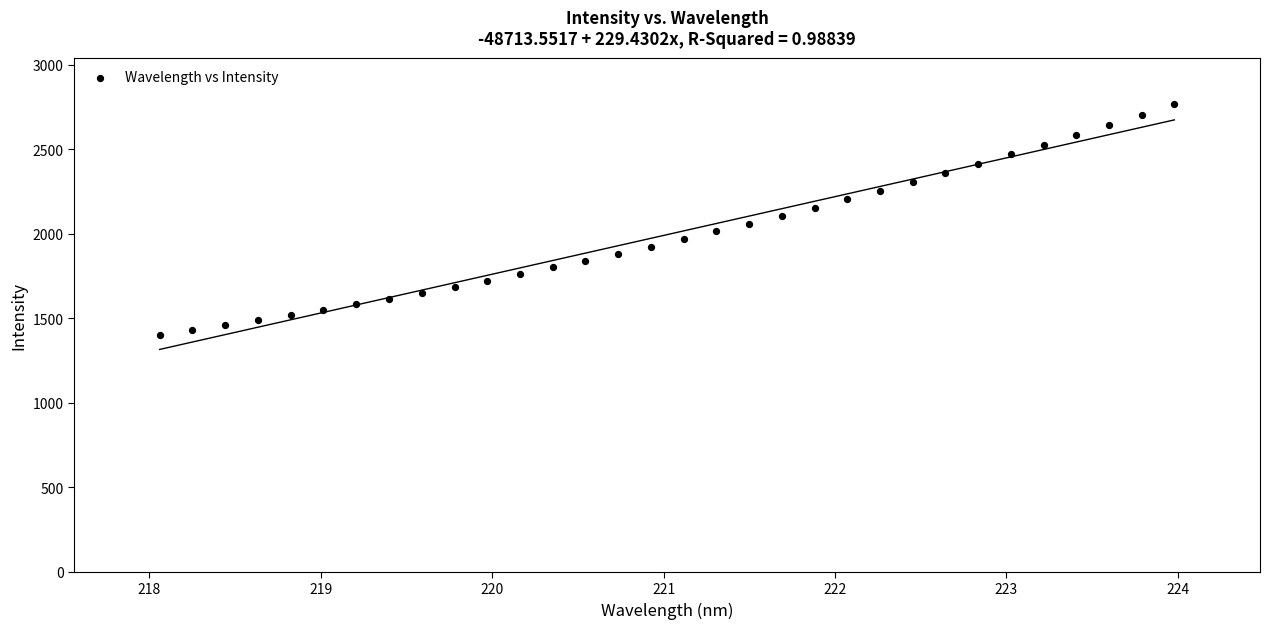

What is the range of Y values (max minus min)?

1362.2